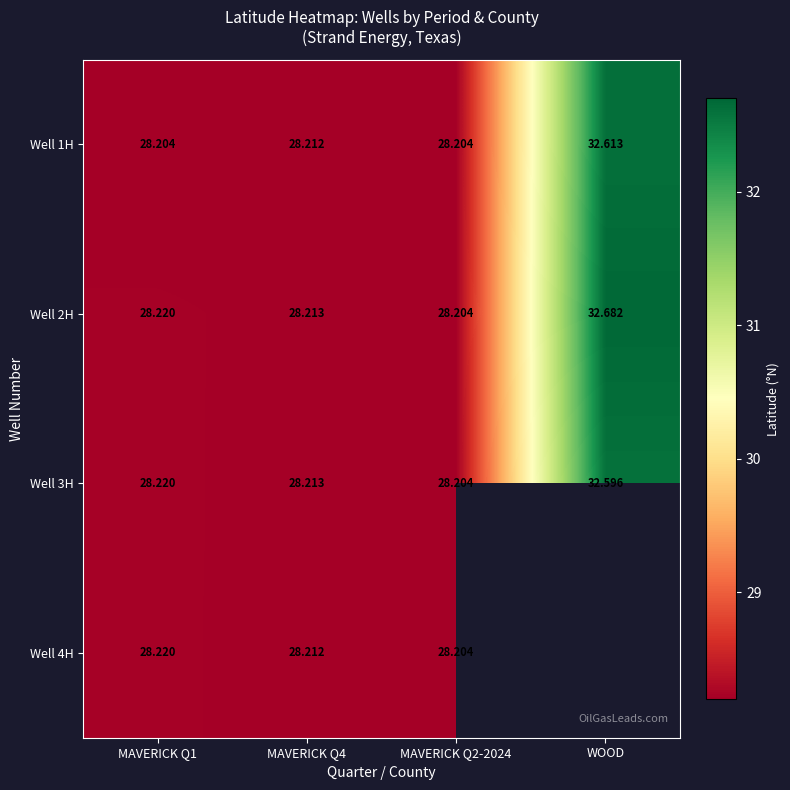

Is the value of Well 3H at MAVERICK Q1 greater than the value of Well 1H at MAVERICK Q4?

Yes